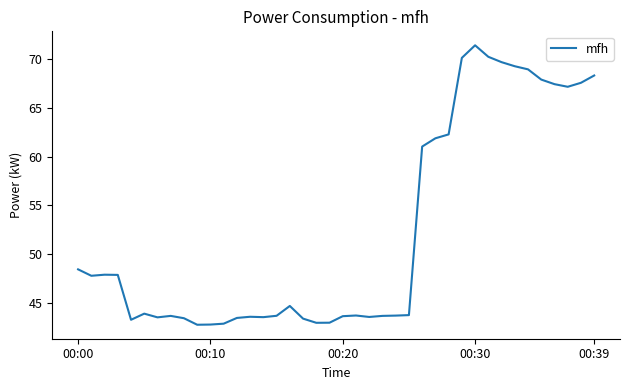

What is the minimum value shown in the chart?

42.8